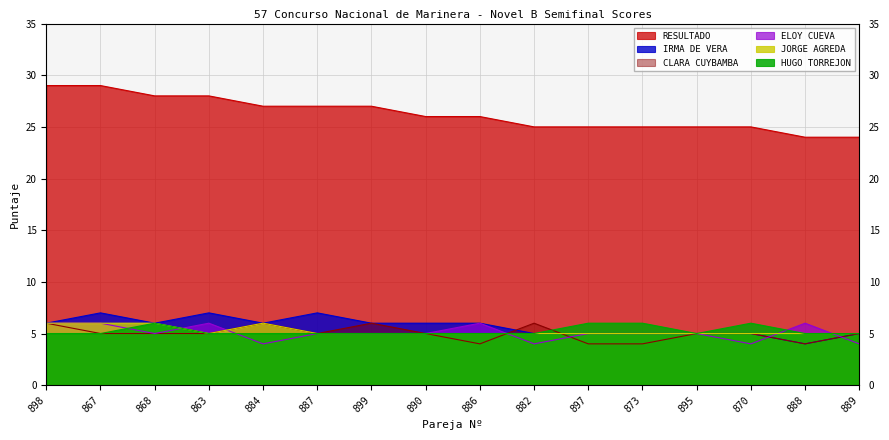

How many data points does each series have?

16